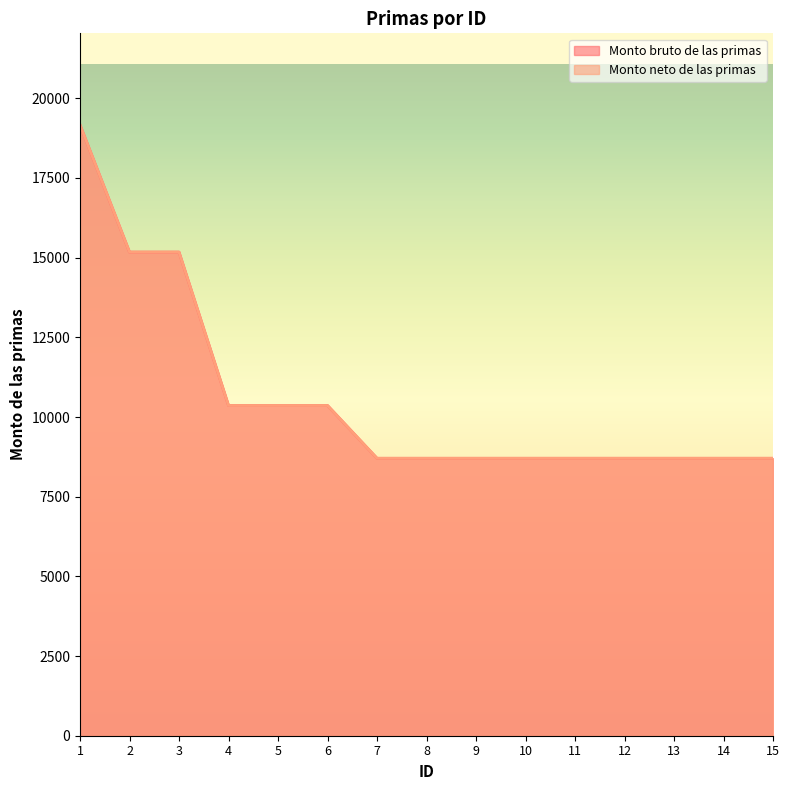

At which label is Monto neto de las primas closest to 13934?

2